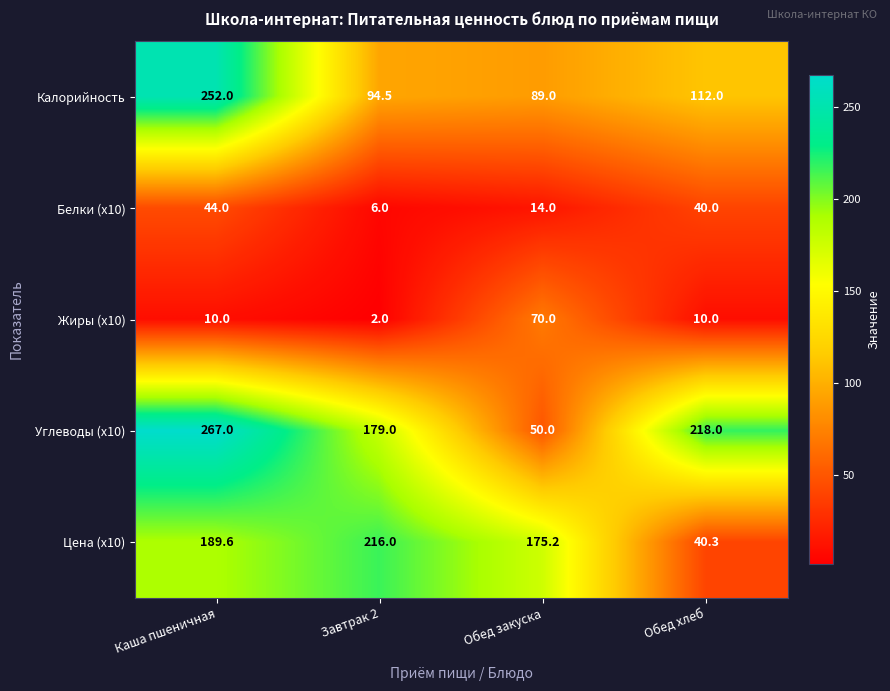

Reading left to right, extract all data points from this chart.

Калорийность: Каша пшеничная=252.0	Завтрак 2=94.5	Обед закуска=89.0	Обед хлеб=112.0
Белки (x10): Каша пшеничная=44.0	Завтрак 2=6.0	Обед закуска=14.0	Обед хлеб=40.0
Жиры (x10): Каша пшеничная=10.0	Завтрак 2=2.0	Обед закуска=70.0	Обед хлеб=10.0
Углеводы (x10): Каша пшеничная=267.0	Завтрак 2=179.0	Обед закуска=50.0	Обед хлеб=218.0
Цена (x10): Каша пшеничная=189.6	Завтрак 2=216.0	Обед закуска=175.2	Обед хлеб=40.3